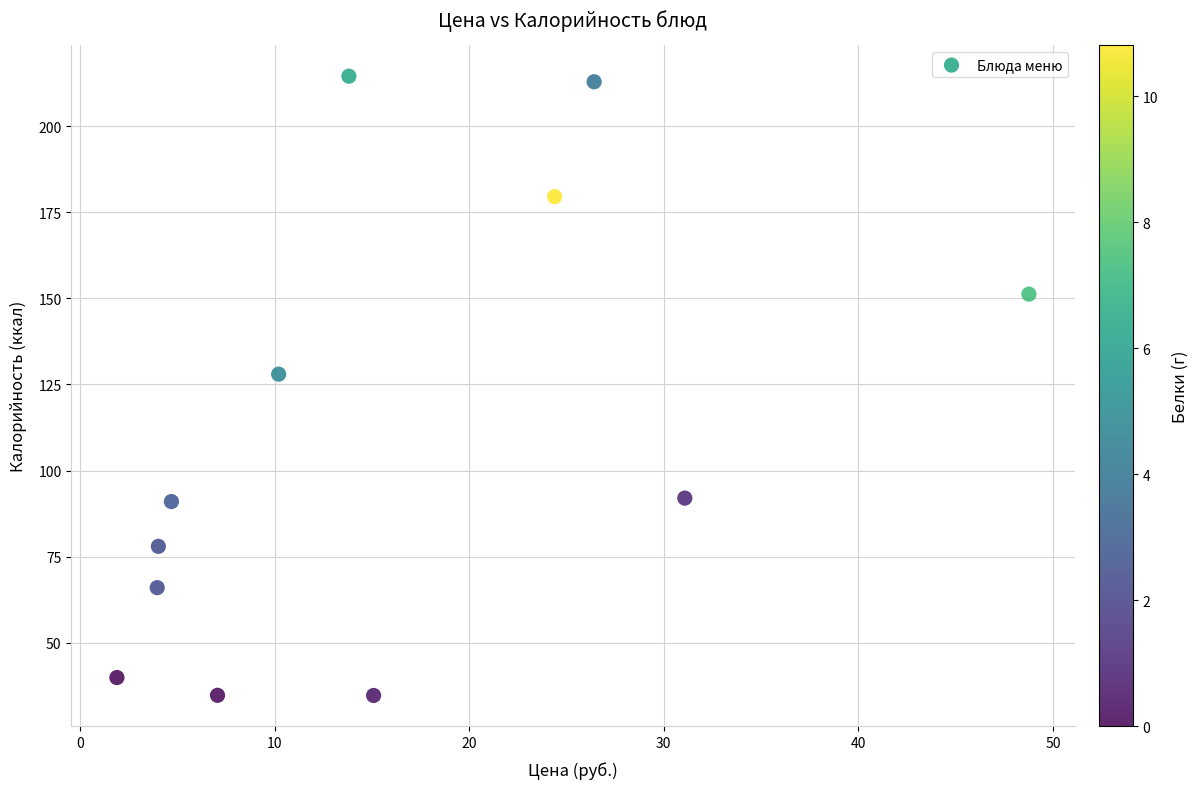

What Y value in the scatter plot is closest to 124?

128.0